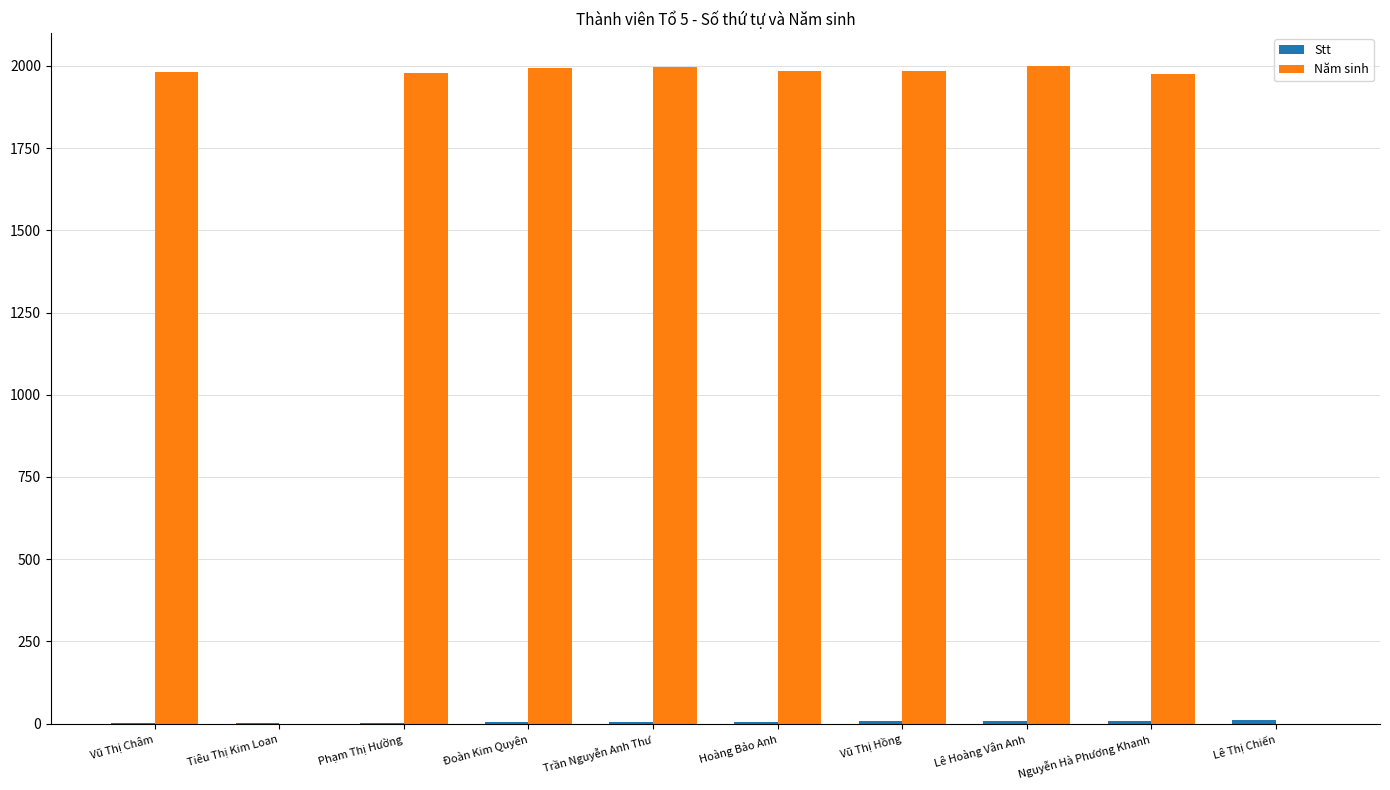

The value of Năm sinh at Tiêu Thị Kim Loan is -1187. True or false?

False